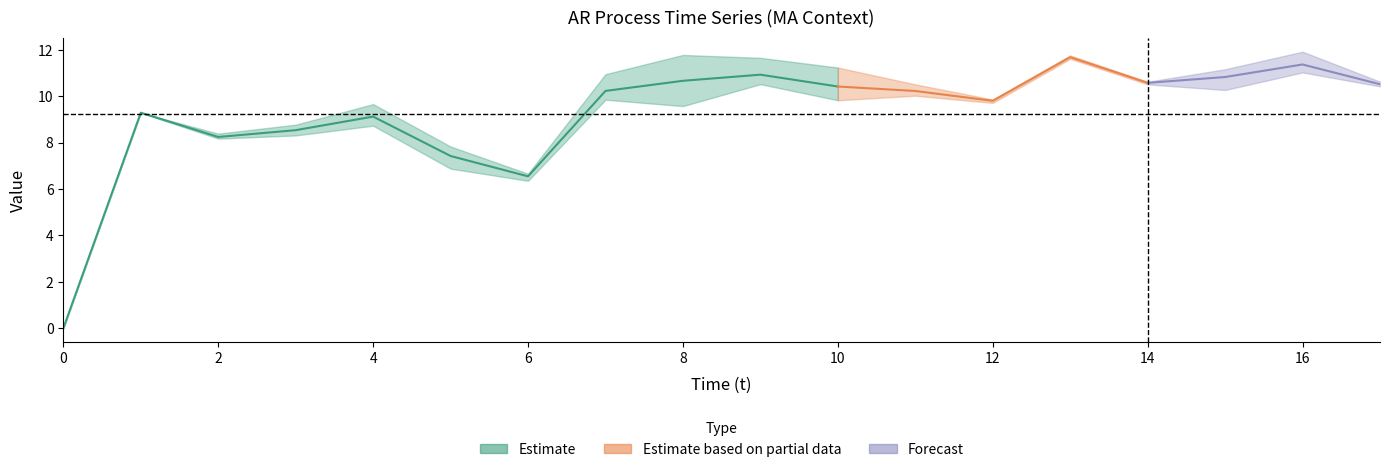

At which category does AR(1) c reach its first local peak?

1